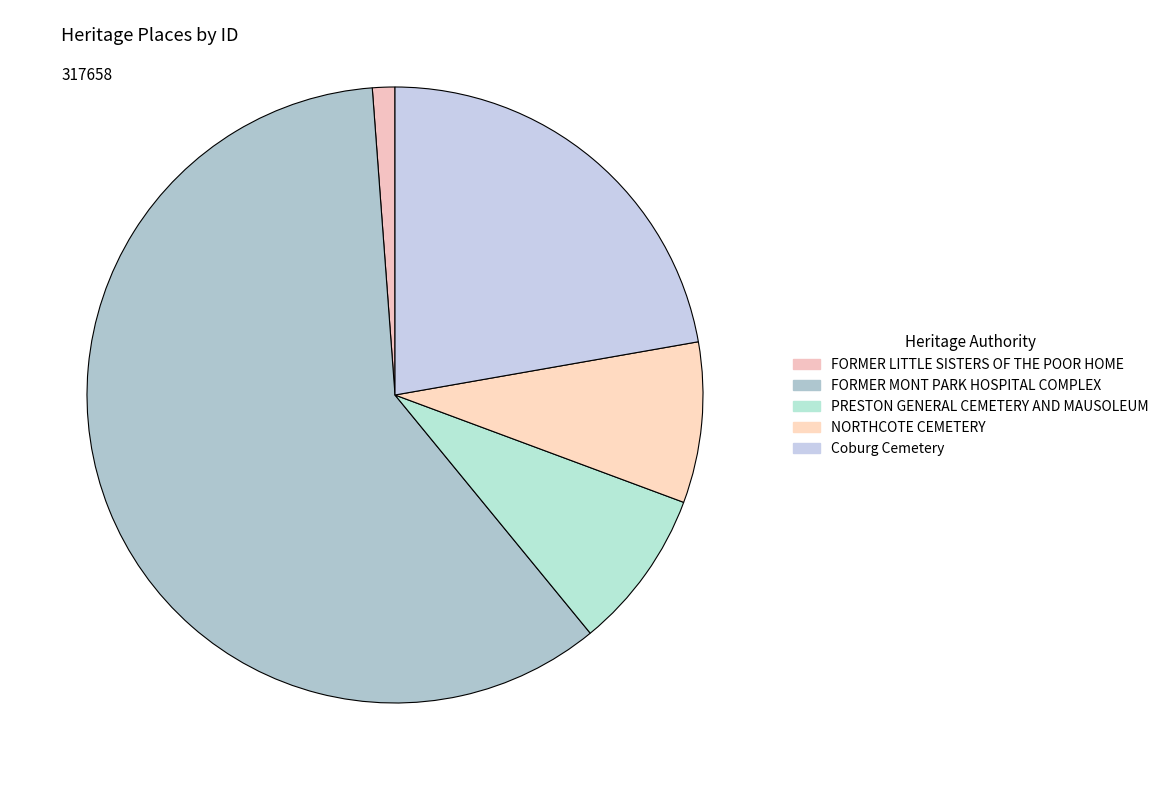

Which has a higher value, Coburg Cemetery or FORMER LITTLE SISTERS OF THE POOR HOME?

Coburg Cemetery